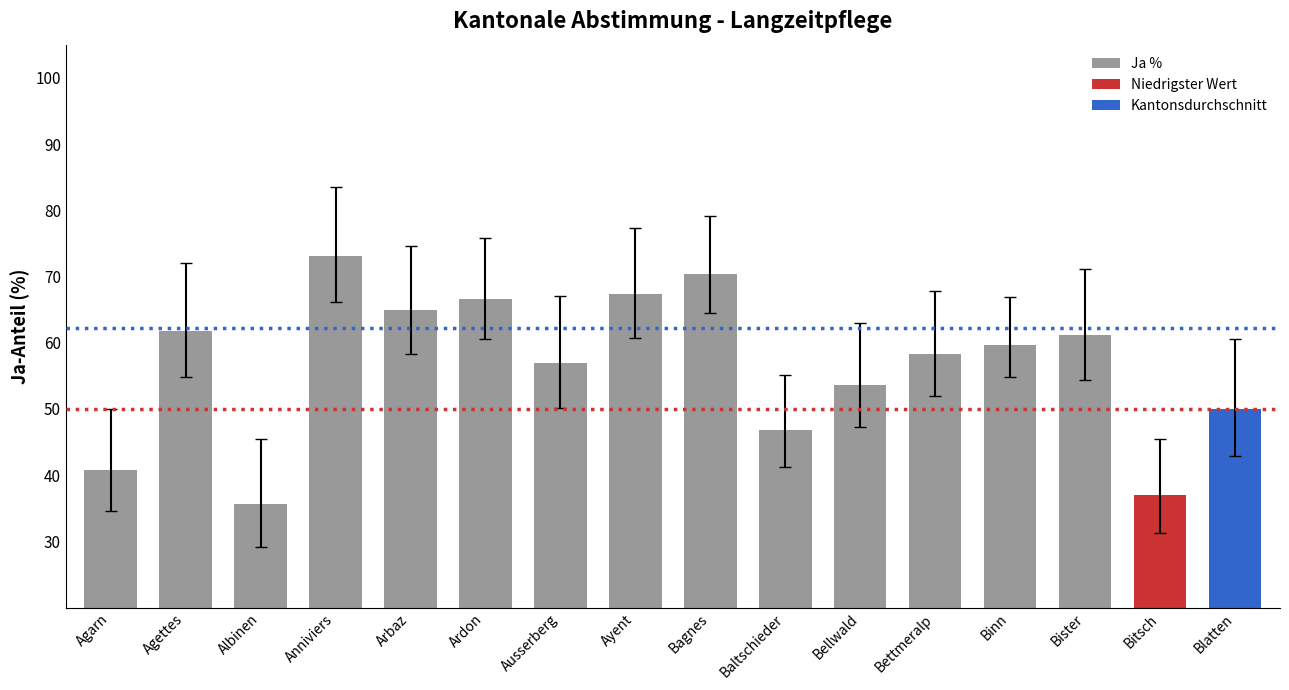

What is the average value?

56.5